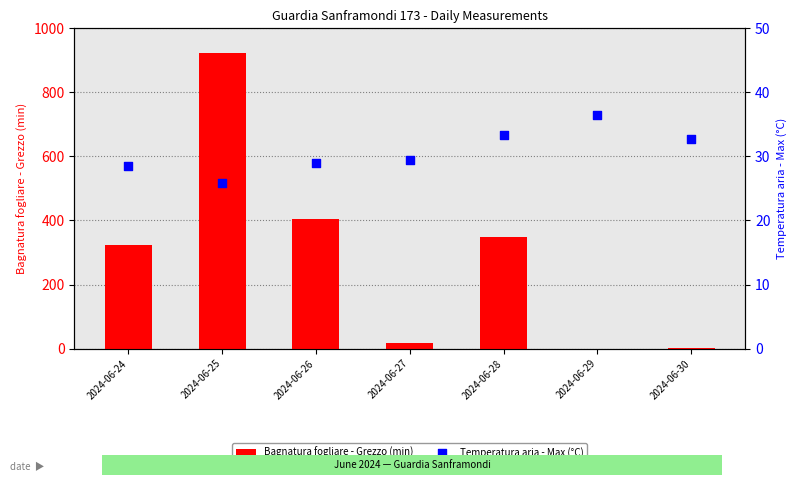

What are all the series names shown in the legend?

Bagnatura fogliare - Grezzo (min), Temperatura aria - Max (°C)